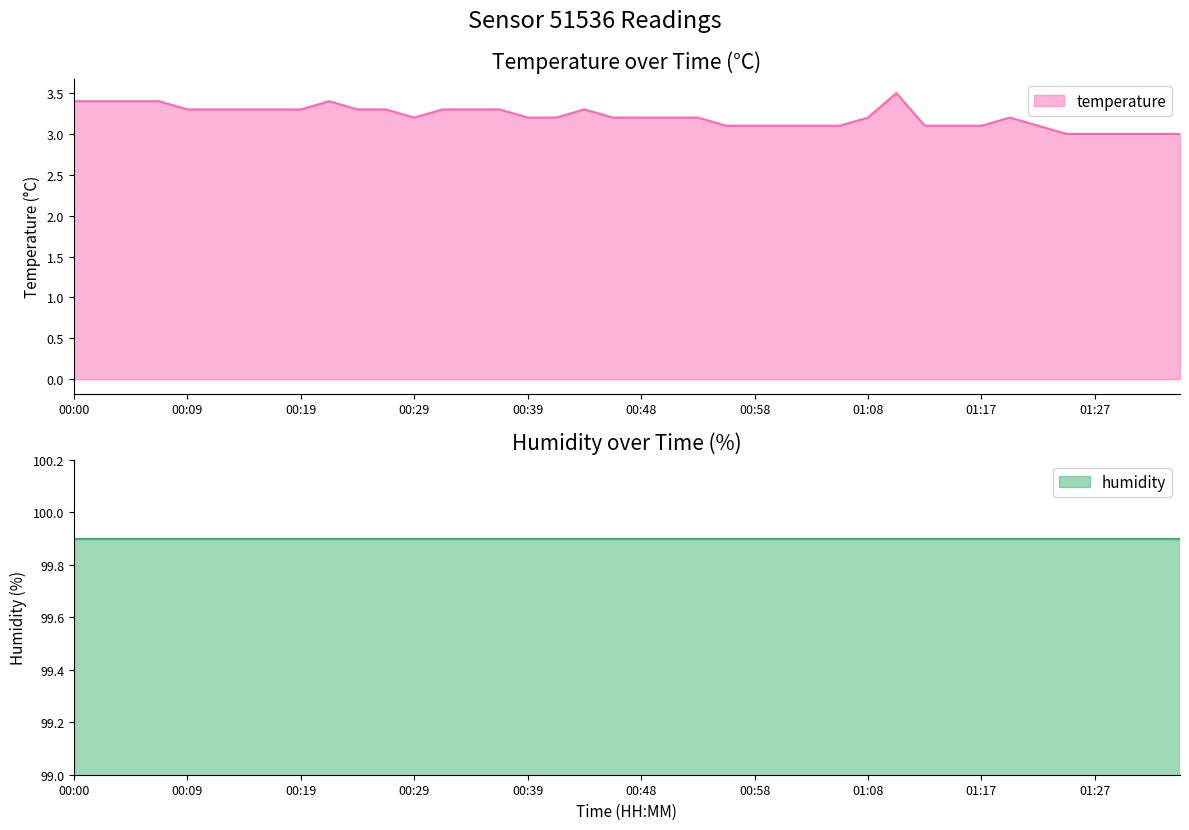

What is the label of the 2nd point from the left?

00:02